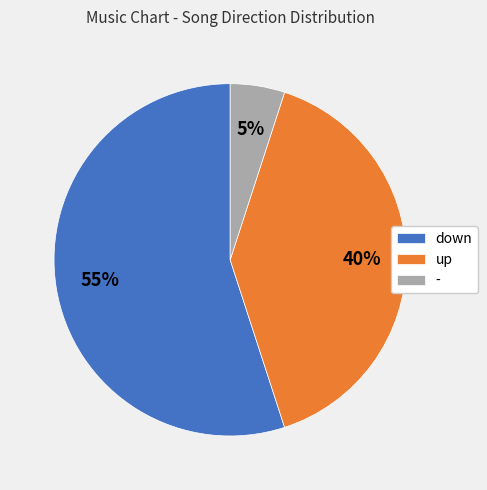

To the nearest percent, what percentage of the pie is -?

5%